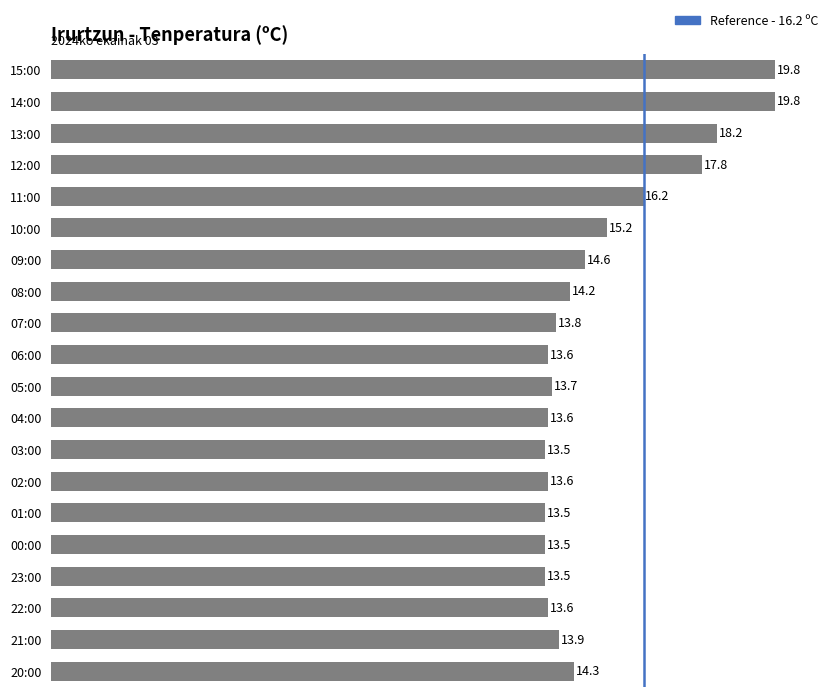

Are the bars horizontal?

Yes